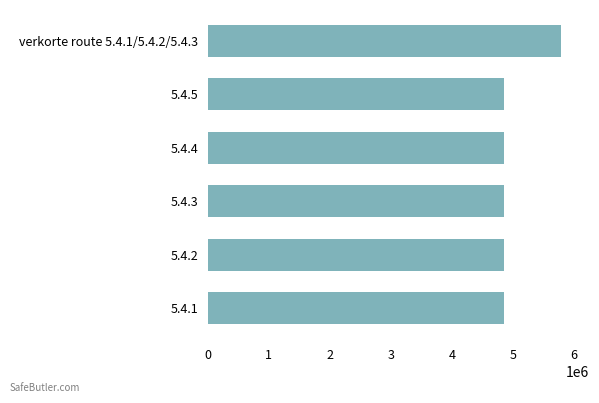

What is the smallest value displayed?

4864188